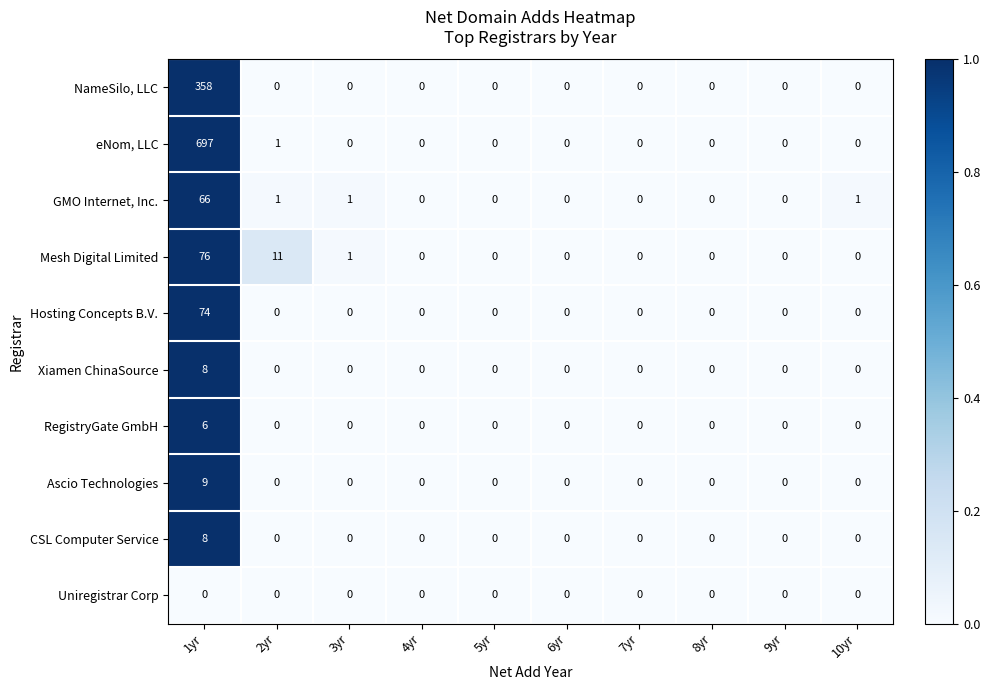

What is the average value of the Hosting Concepts B.V. series?

7